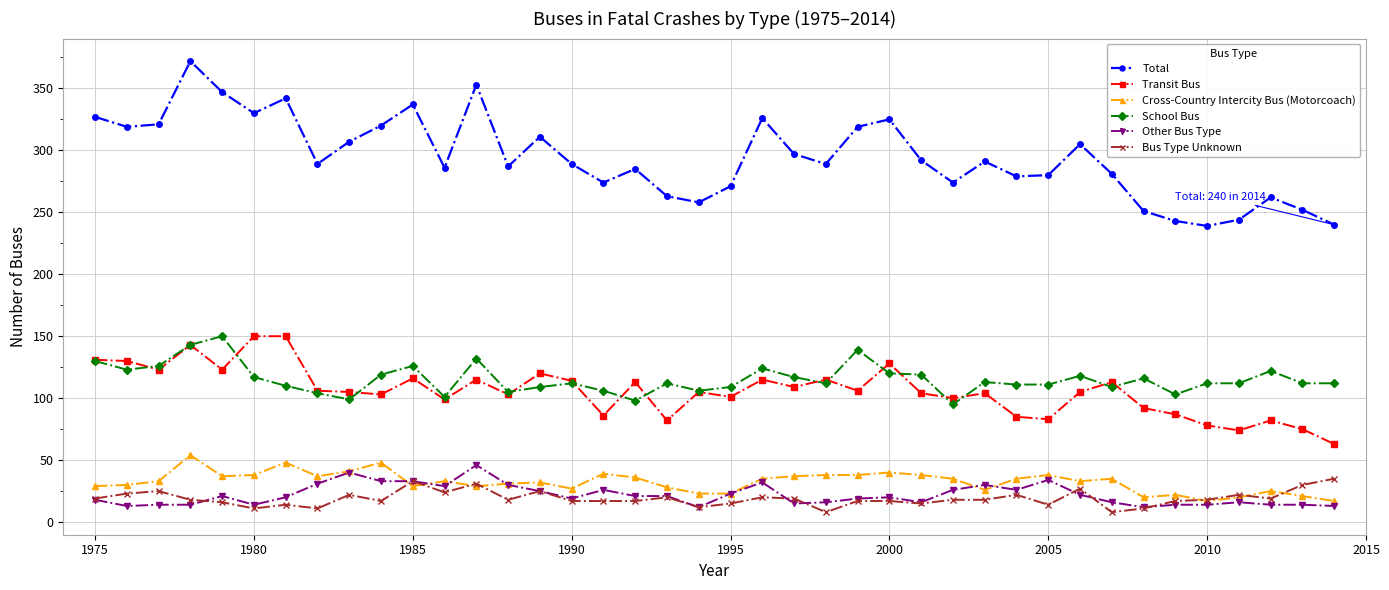

What is the maximum value for Other Bus Type?

46